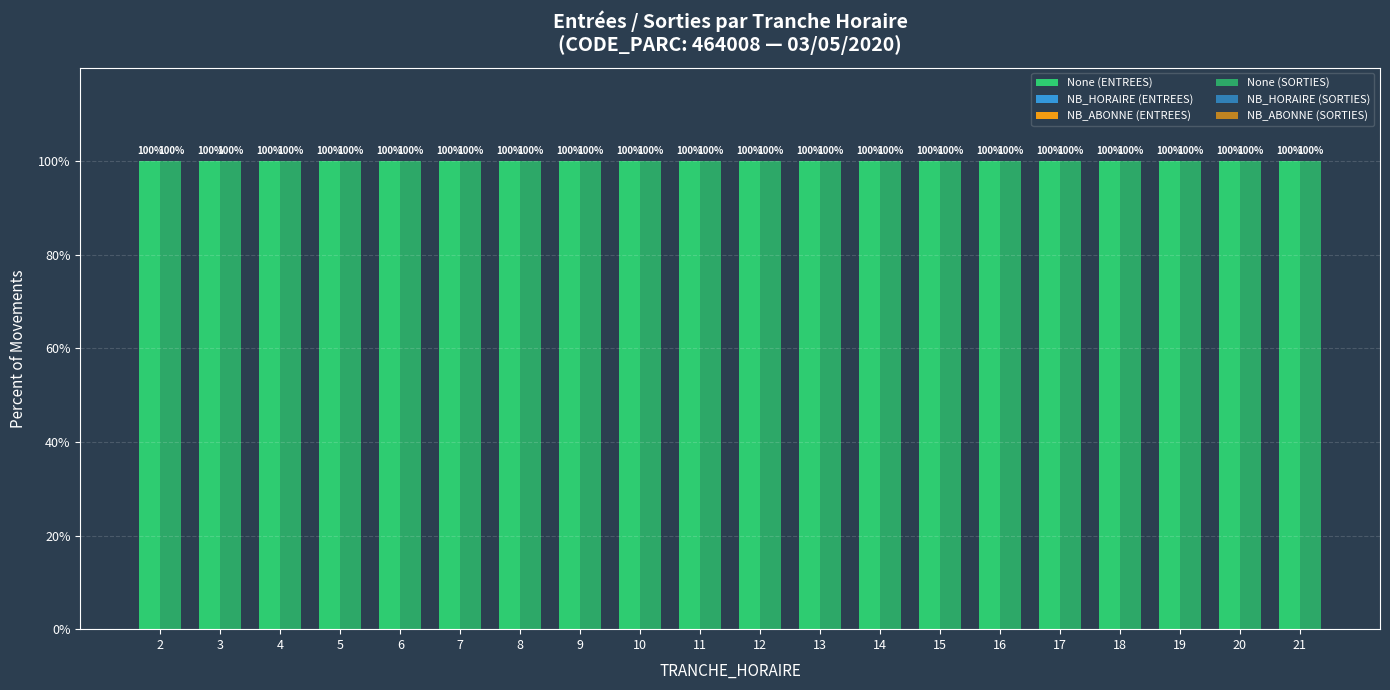

How many bars are there in each group?

6